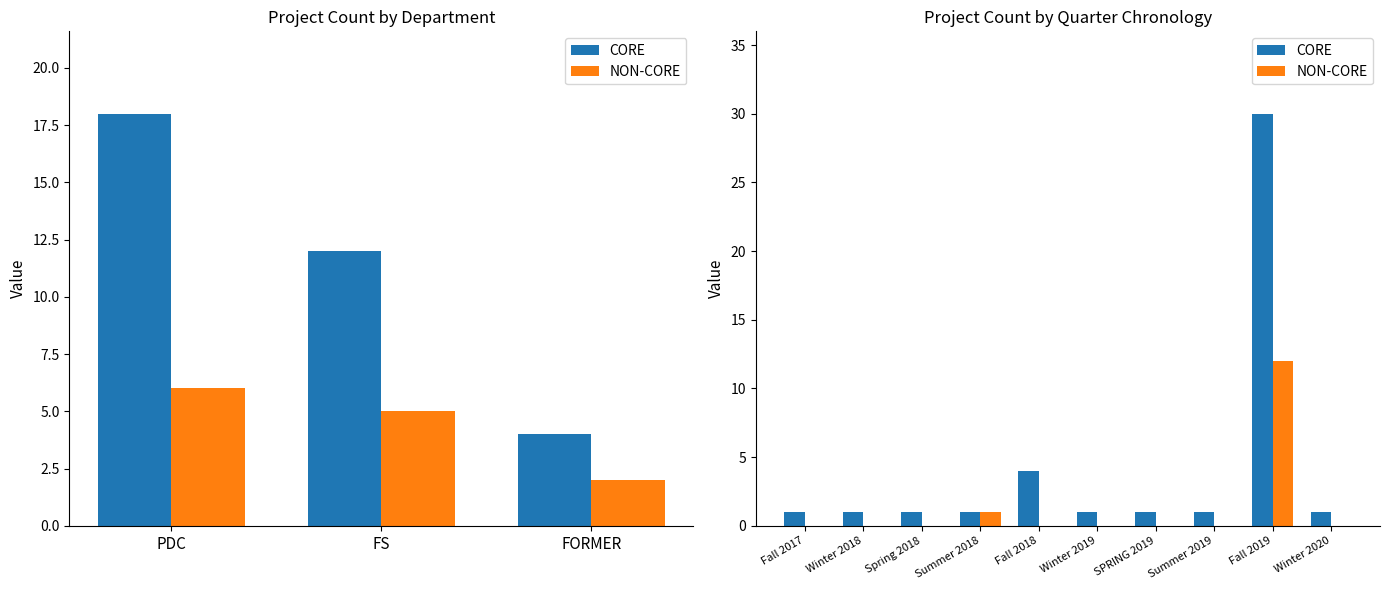

Which series has the largest total across all categories?

CORE